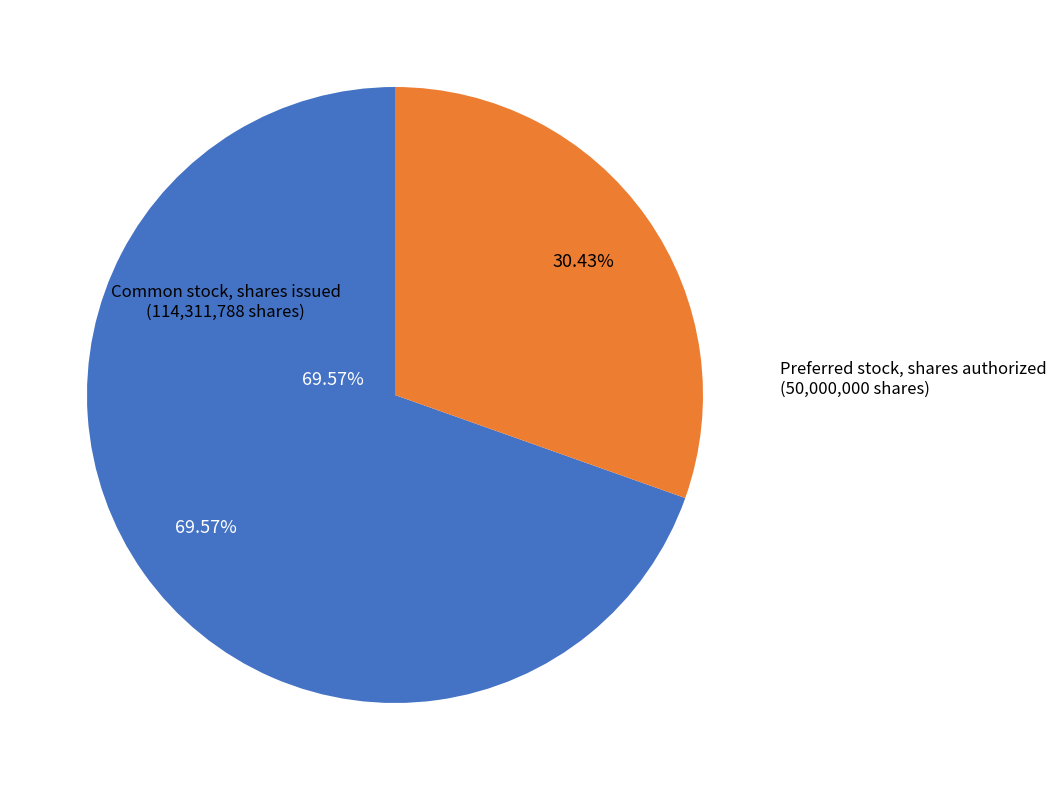

Is there any slice that represents more than half of the pie?

Yes